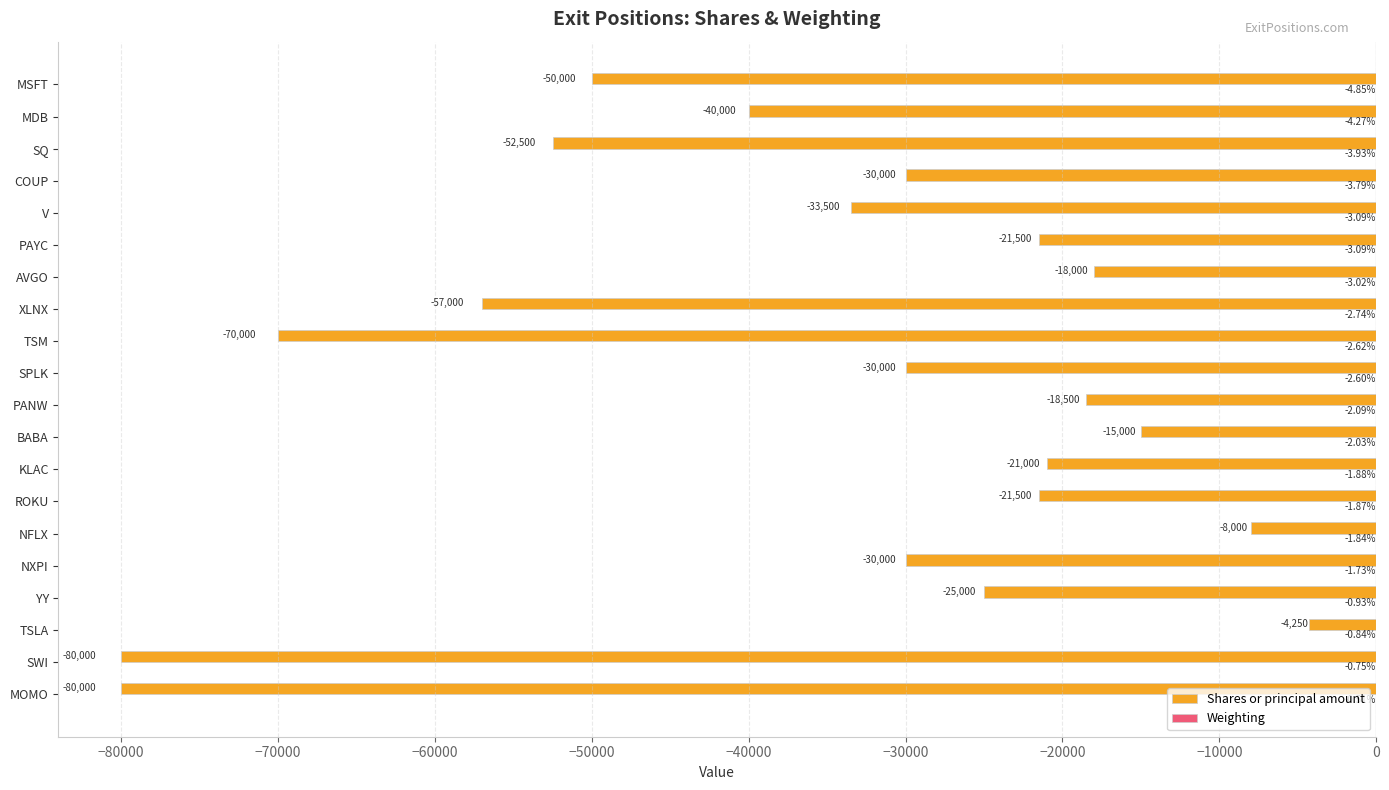

At which category is the sum across all series the highest?

TSLA